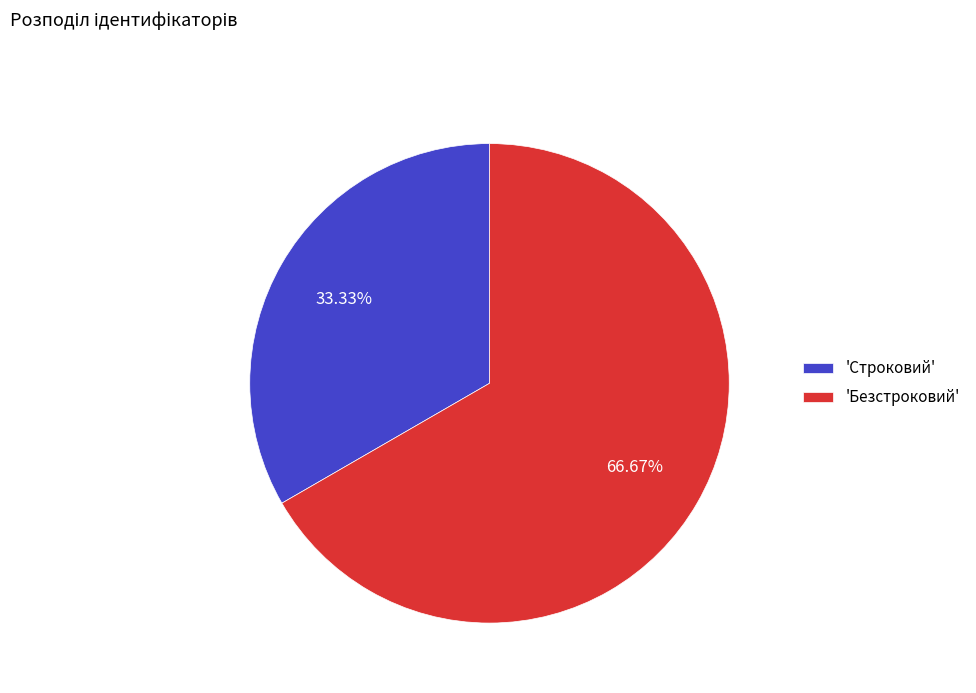

Which category accounts for the majority?

'Безстроковий'